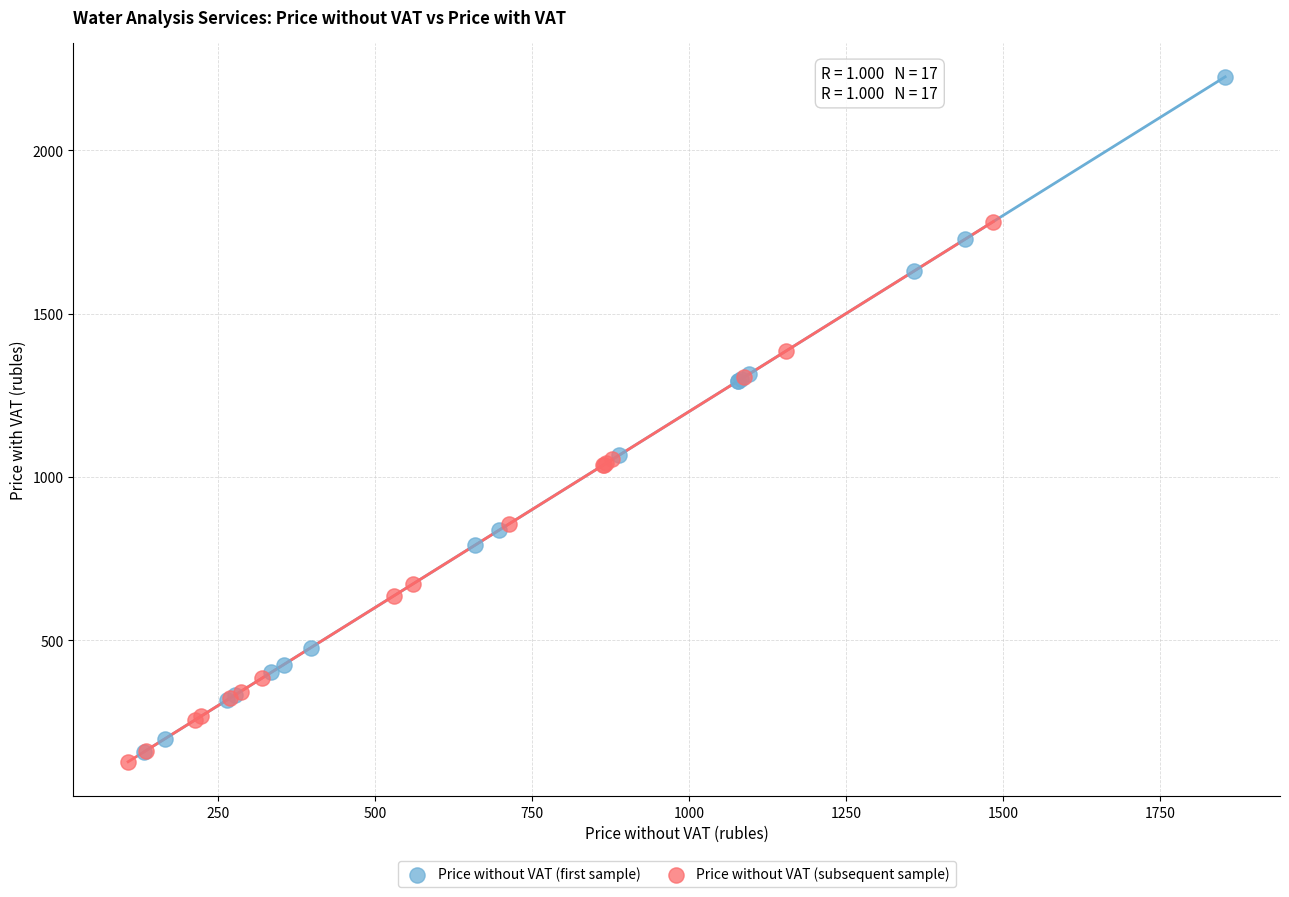

What are all the series names shown in the legend?

Price without VAT (first sample), Price without VAT (subsequent sample)